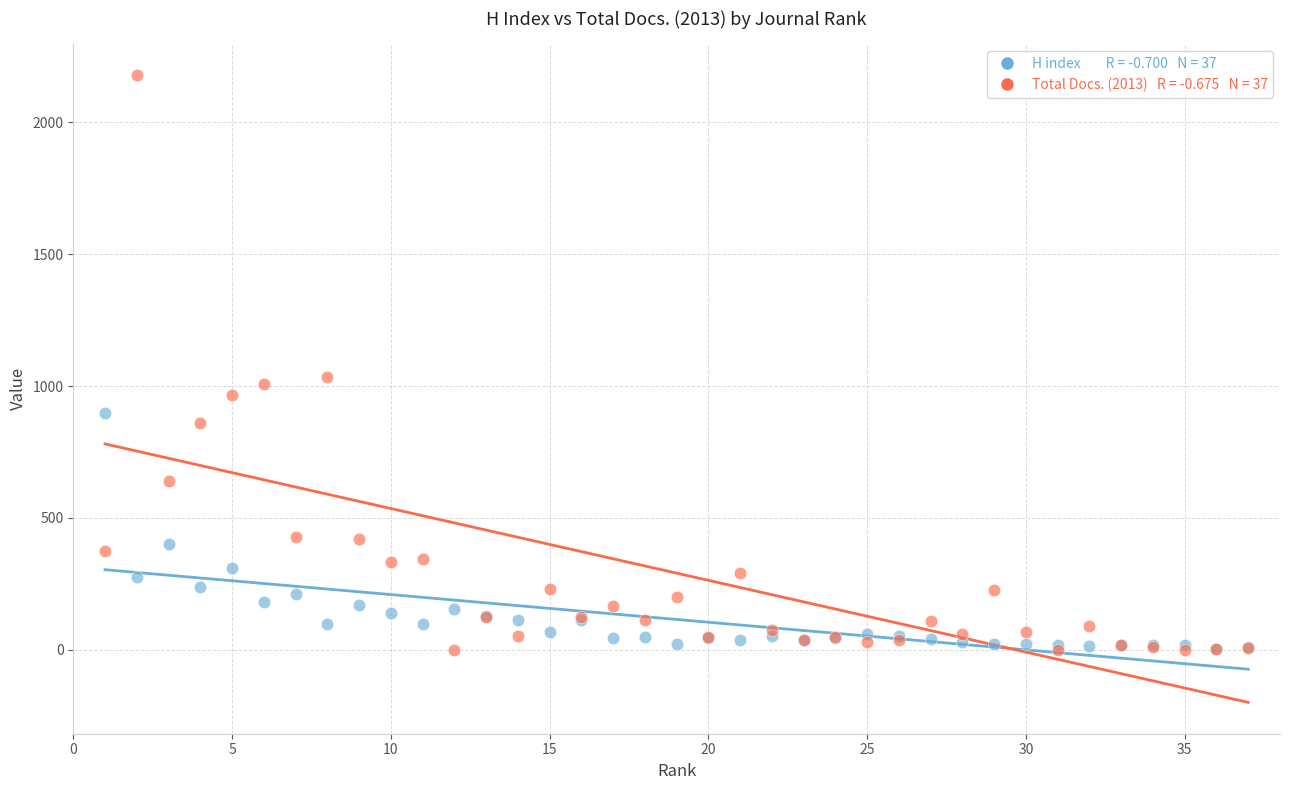

Across all series, what Y value is closest to 1089?

1036